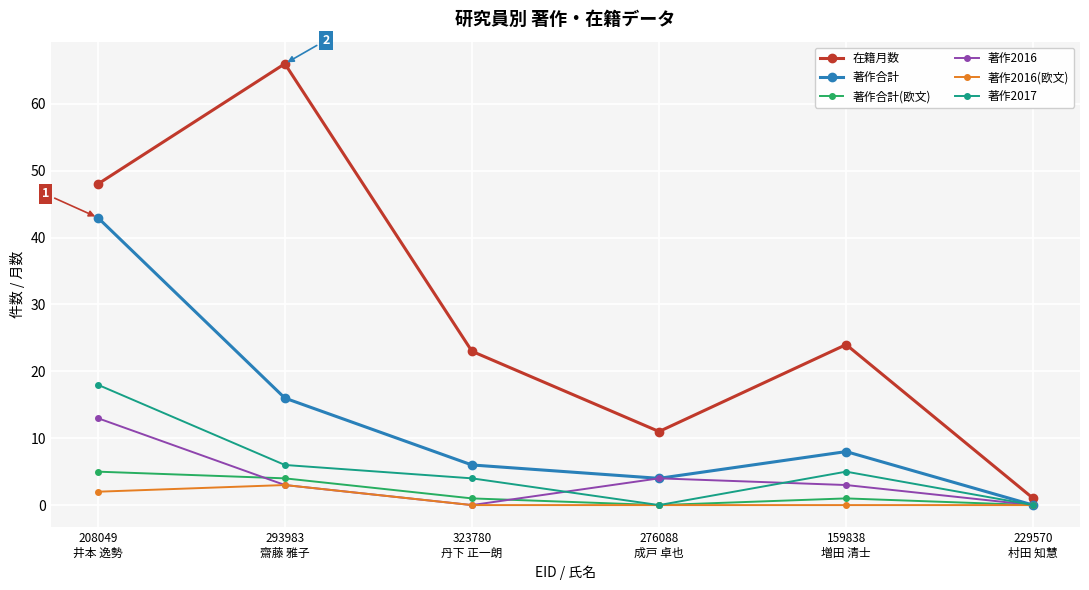

Which series has the widest spread of values?

在籍月数